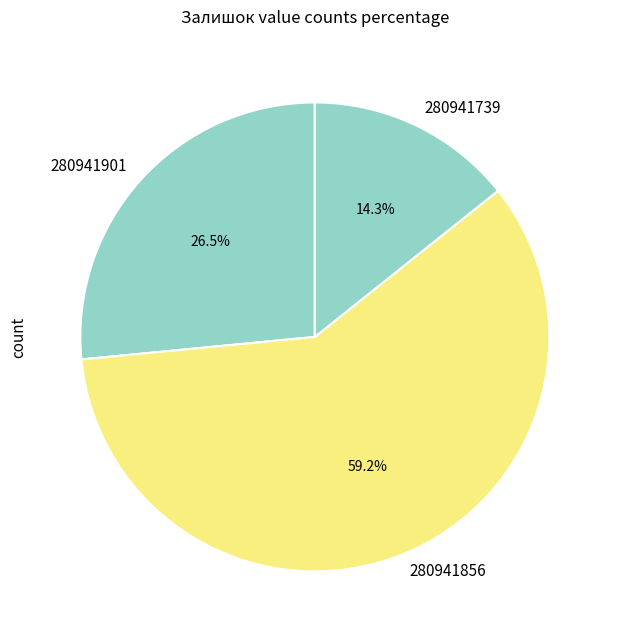

What is the smallest slice in the pie chart?

280941739